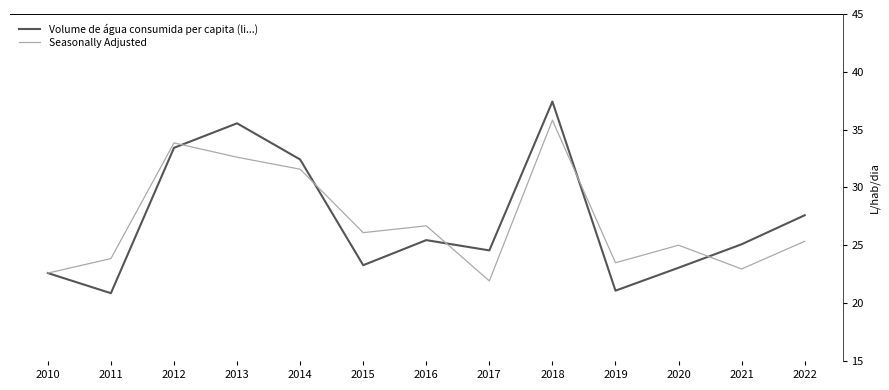

List the series in order of their peak value, highest first.

Volume de água consumida per capita (li...), Seasonally Adjusted